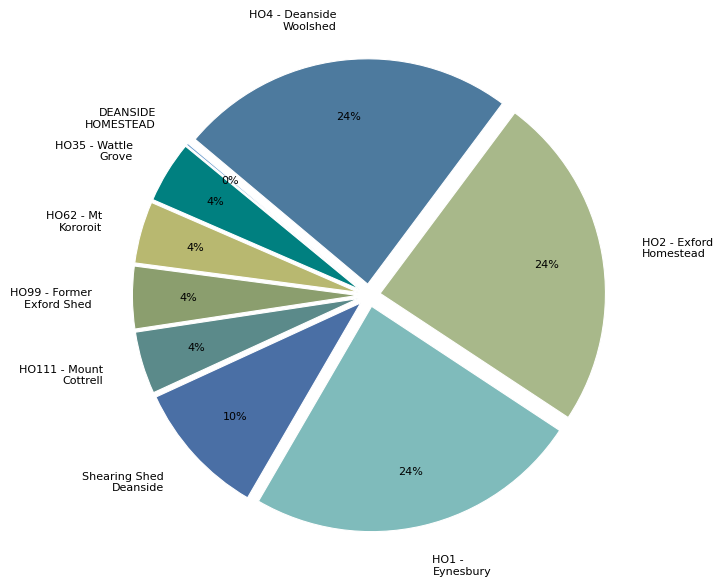

To the nearest percent, what is the average slice percentage?

11%